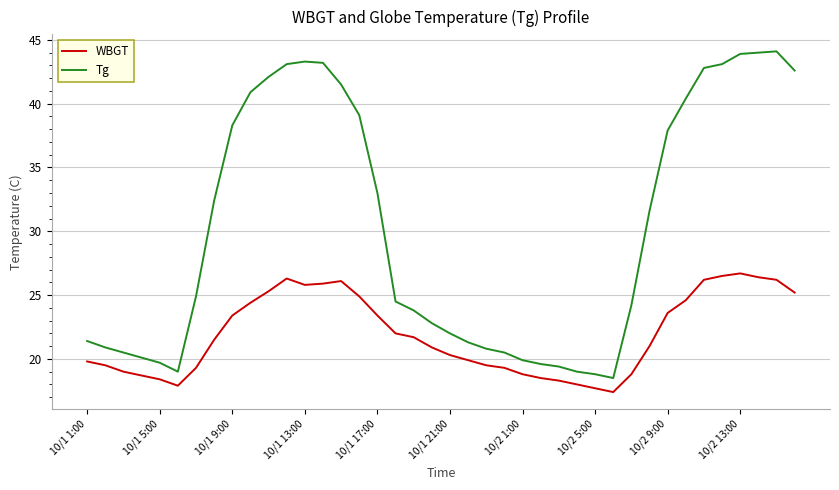

True or false: Tg and WBGT intersect in this chart.

False